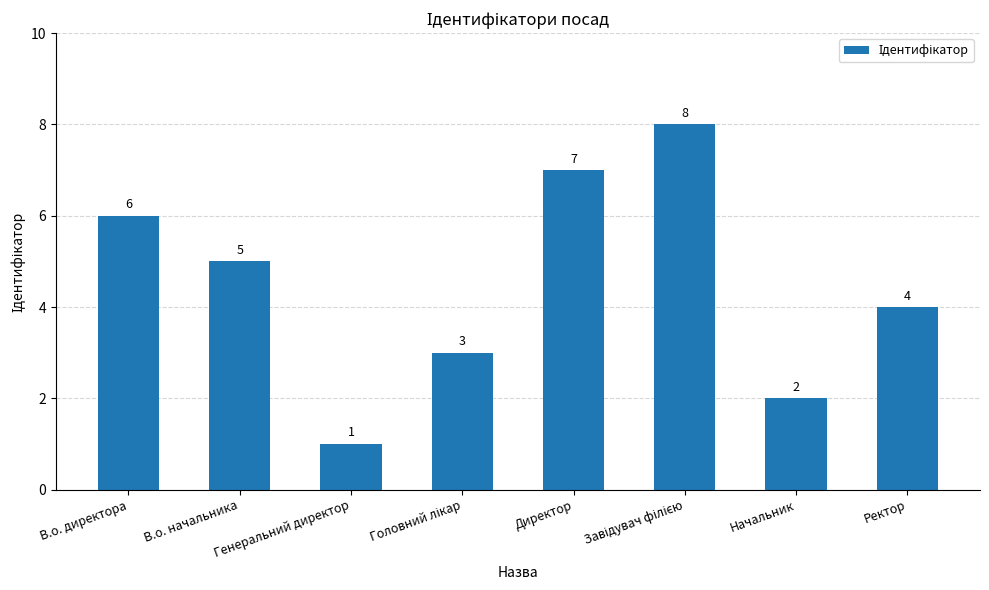

The value at Начальник is 3. True or false?

False